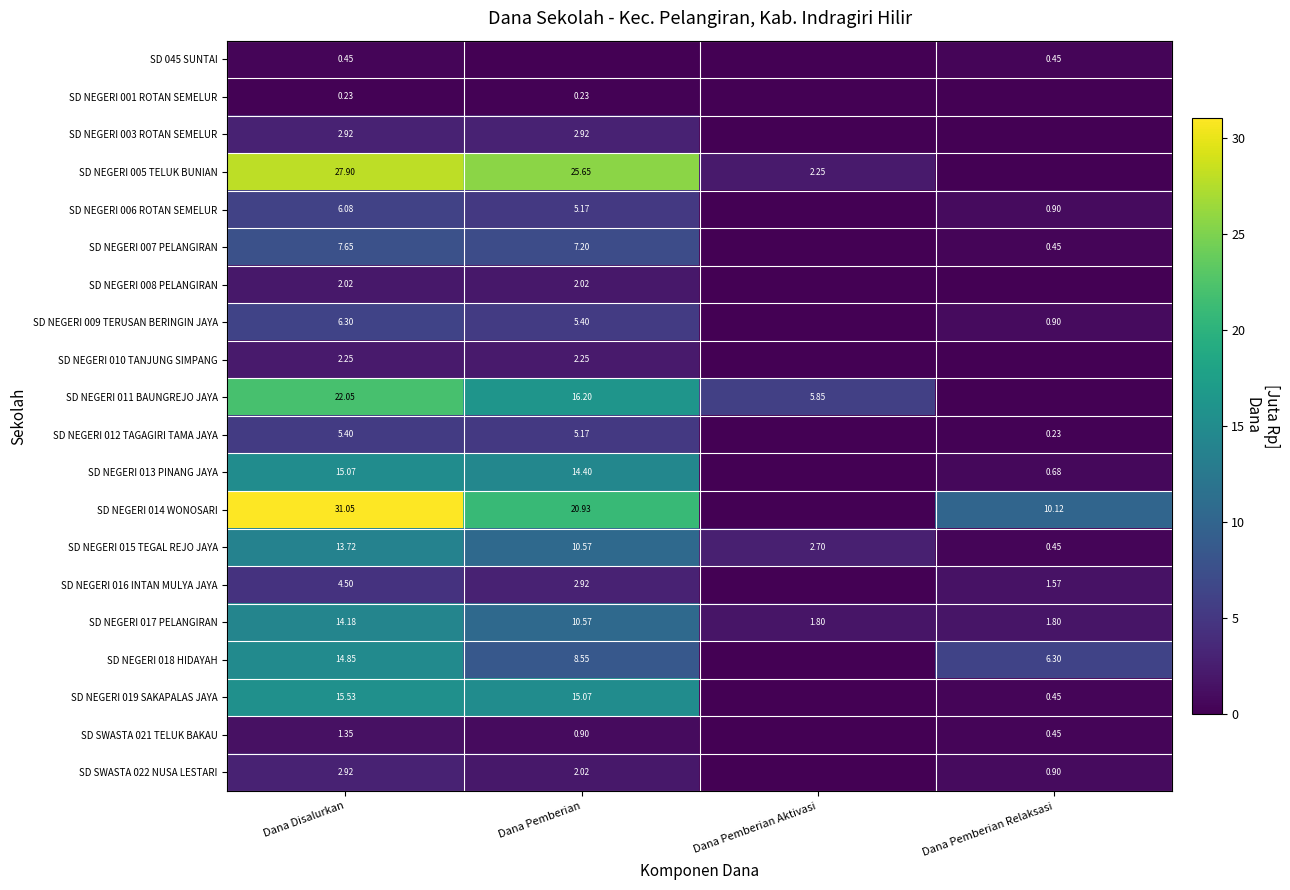

Which series changed the most between Dana Pemberian Aktivasi and Dana Pemberian Relaksasi?

SD NEGERI 014 WONOSARI